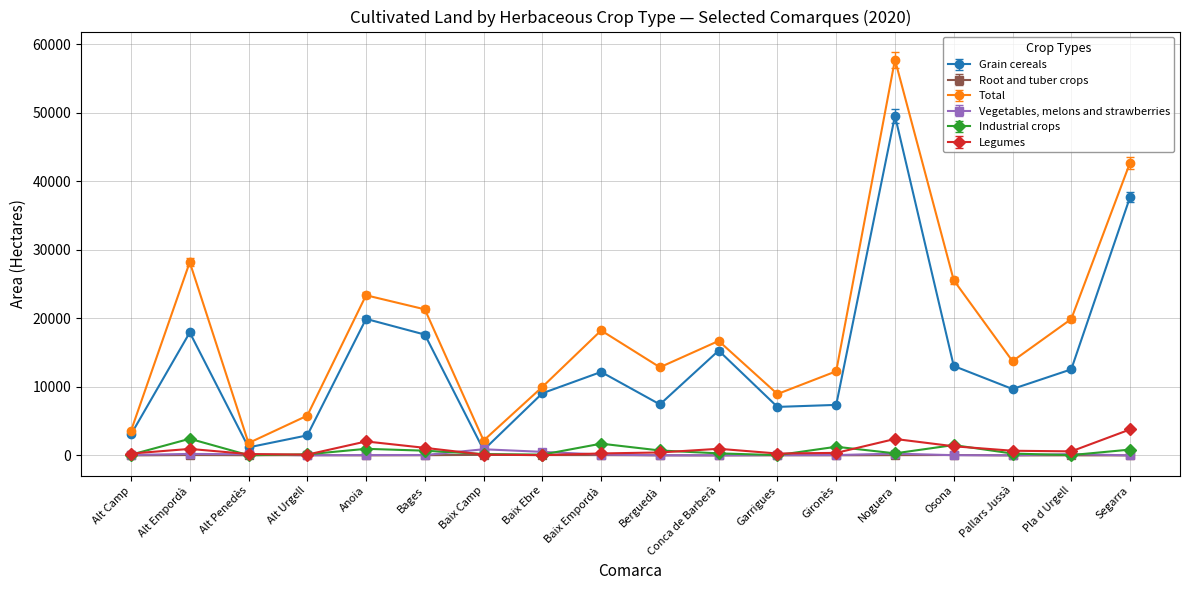

What is the value of the Legumes point at the 3rd from the left?

204